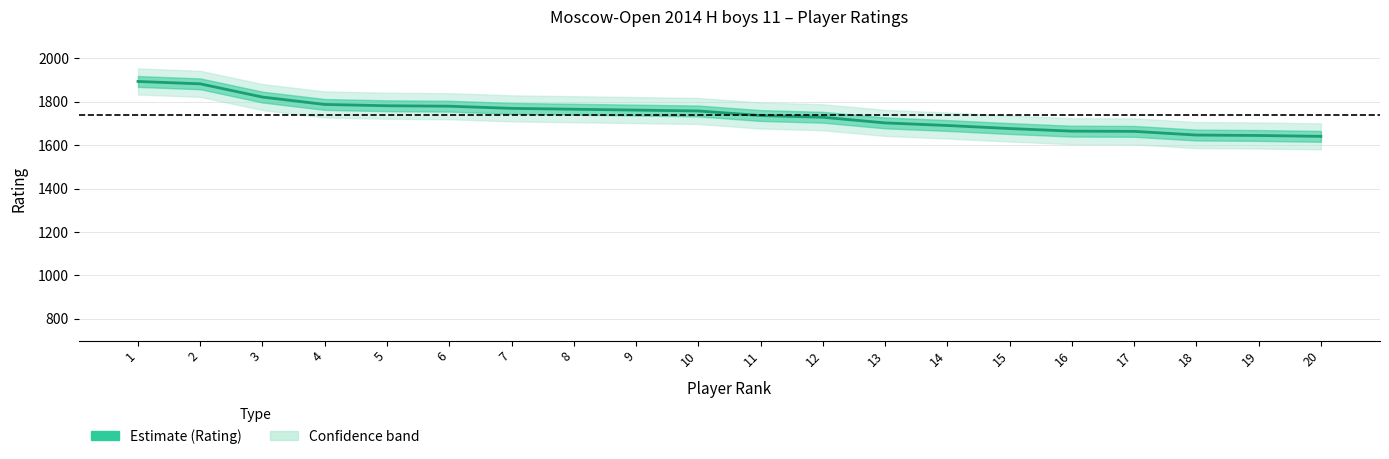

True or false: the data has more than 2 interior local peaks.

False